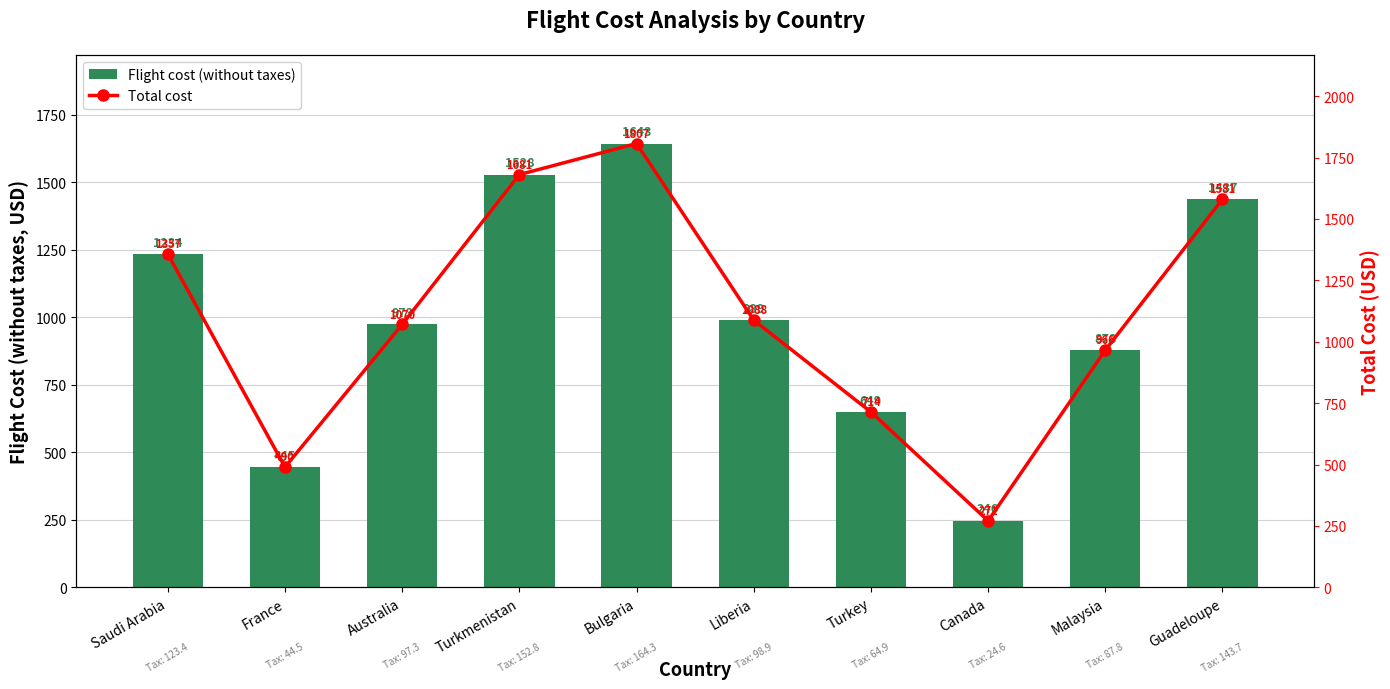

Reading left to right, what are all the values shown in this chart?

Flight cost (without taxes): 1234.0	445.0	973.0	1528.0	1643.0	989.0	649.0	246.0	878.0	1437.0
Total cost: 1357.4	489.5	1070.3	1680.8	1807.3	1087.9	713.9	270.6	965.8	1580.7